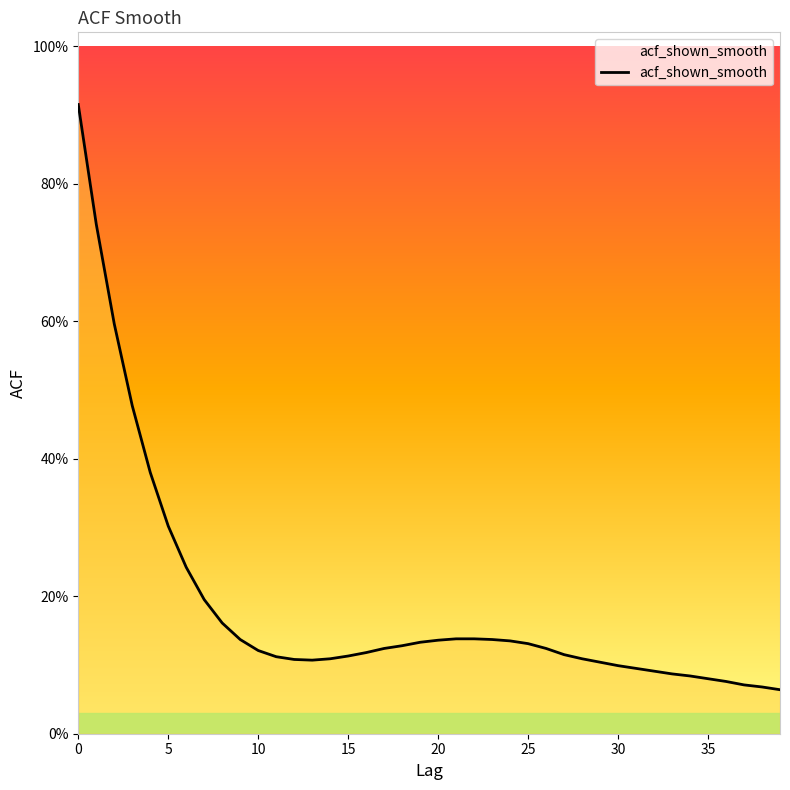

Does the chart have visible grid lines?

No